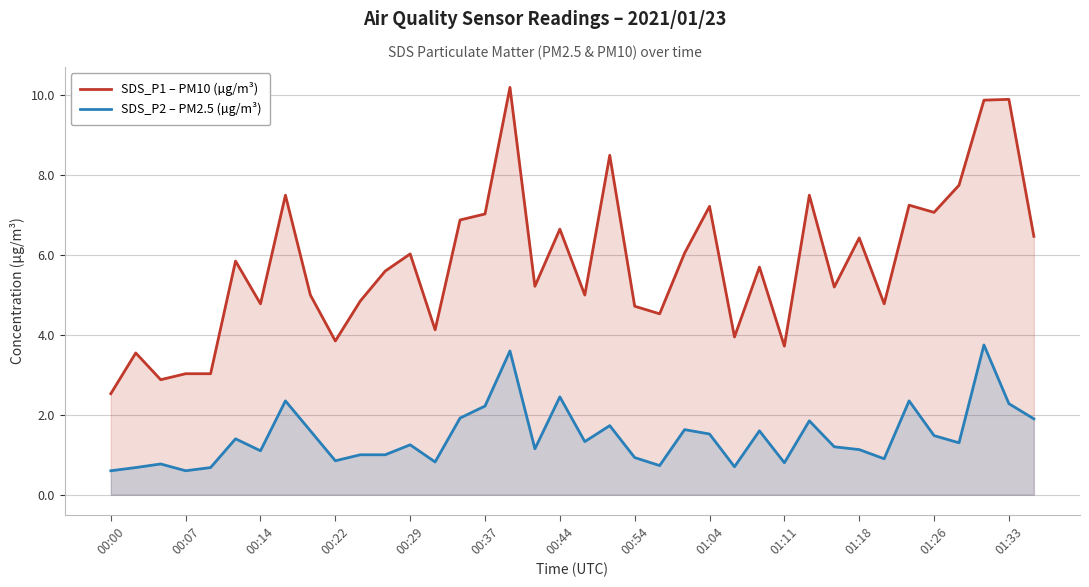

True or false: SDS_P2 – PM2.5 (µg/m³) has a value of 0.1 at 00:00.

False